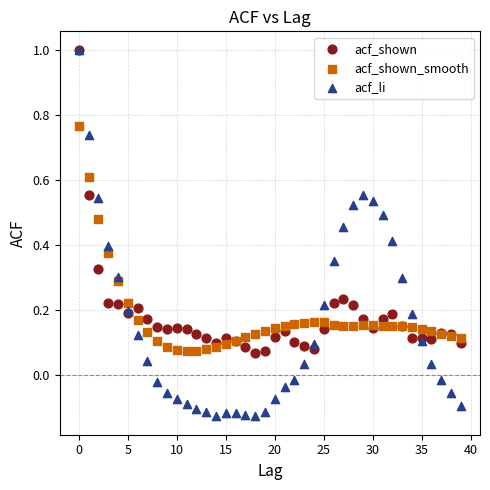

What are all the series names shown in the legend?

acf_shown, acf_shown_smooth, acf_li